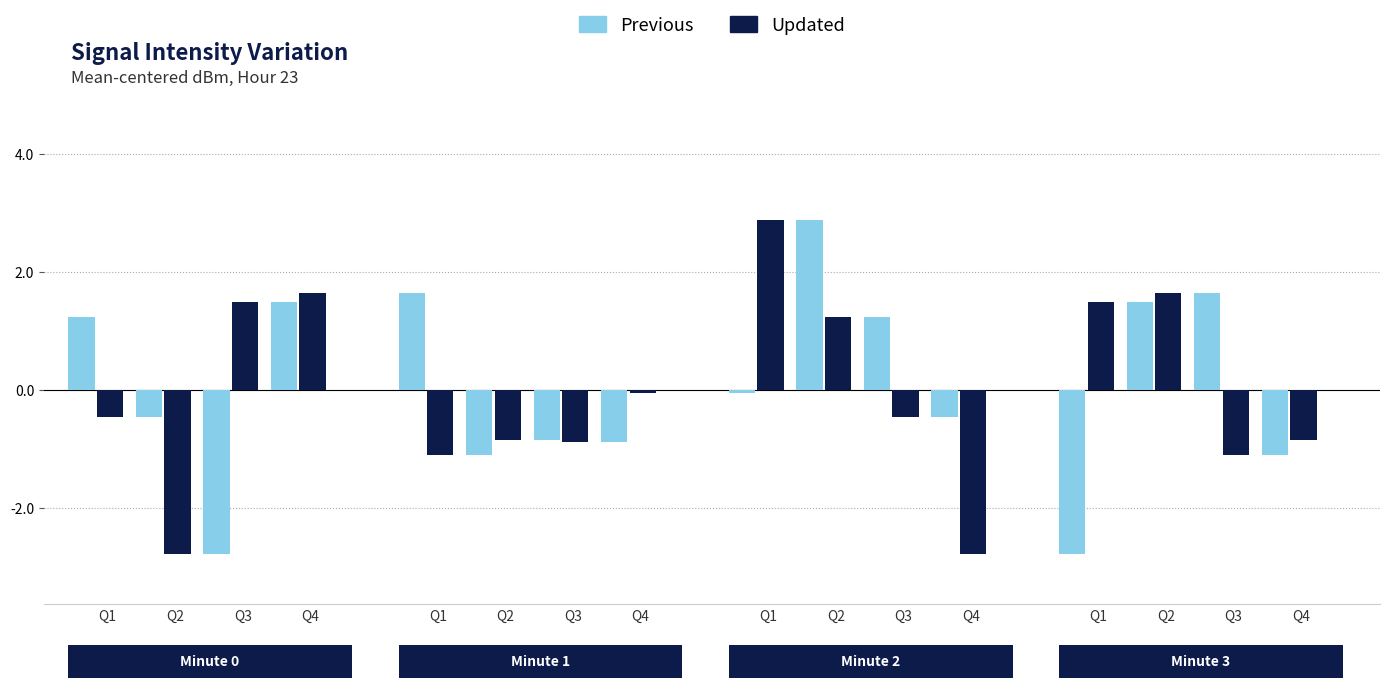

Rank the series at Q4 from highest to lowest value.

Updated, Previous